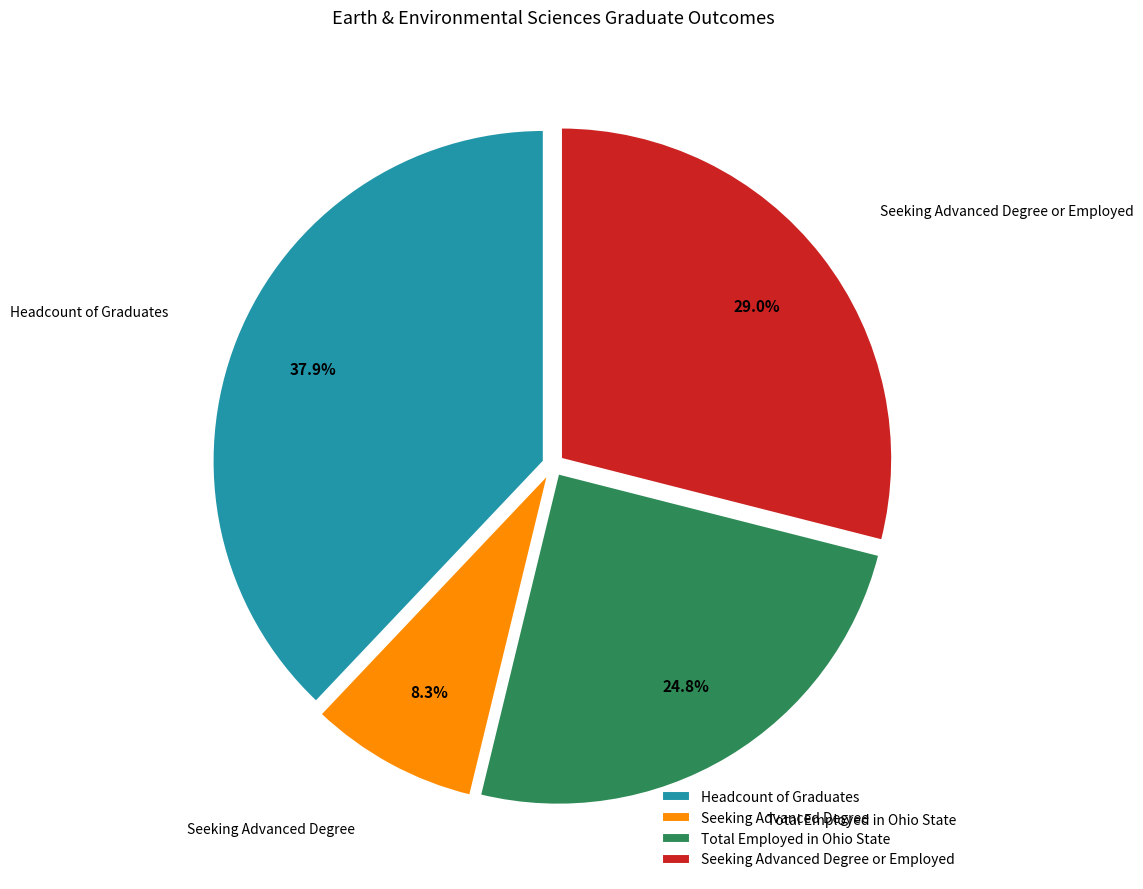

Rank the categories by value from lowest to highest.

Seeking Advanced Degree, Total Employed in Ohio State, Seeking Advanced Degree or Employed, Headcount of Graduates